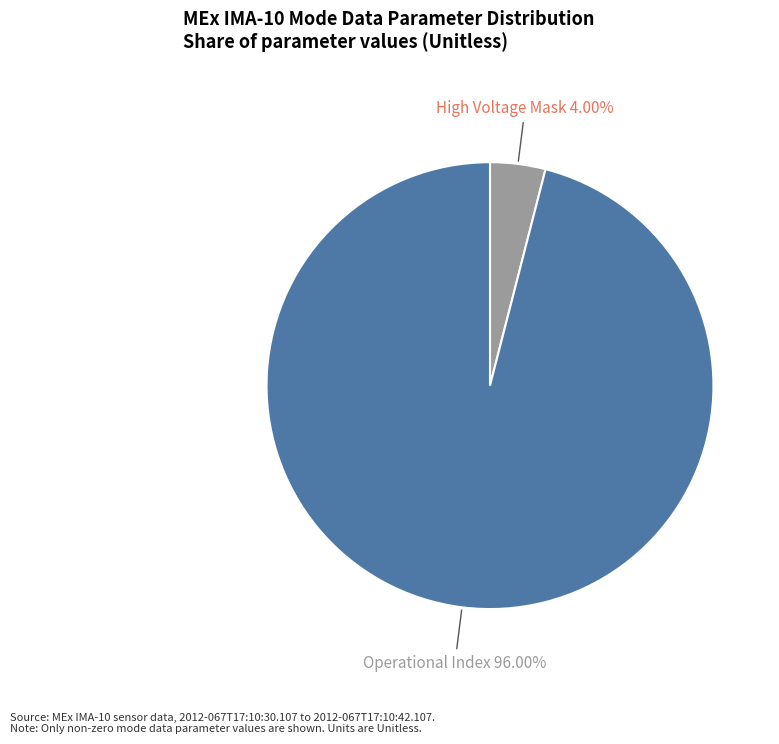

To the nearest percent, what portion does High Voltage Mask represent?

4%